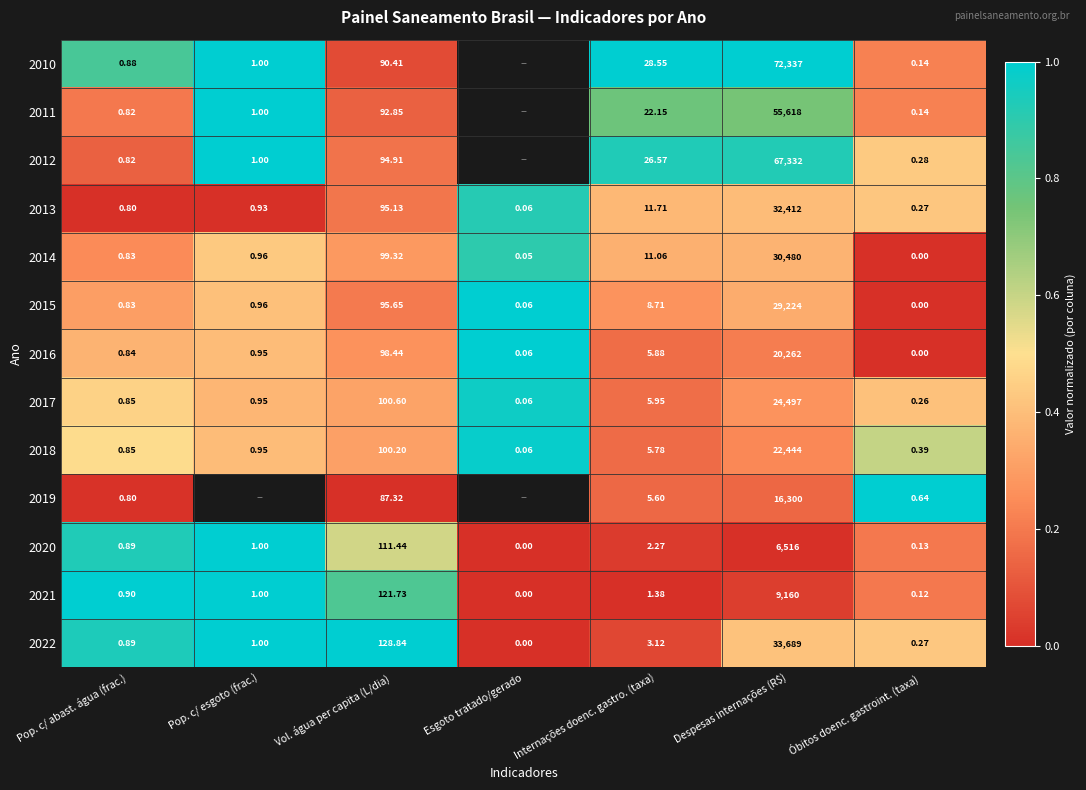

Is the value of 2019 at Óbitos doenc. gastroint. (taxa) greater than the value of 2018 at Pop. c/ abast. água (frac.)?

No